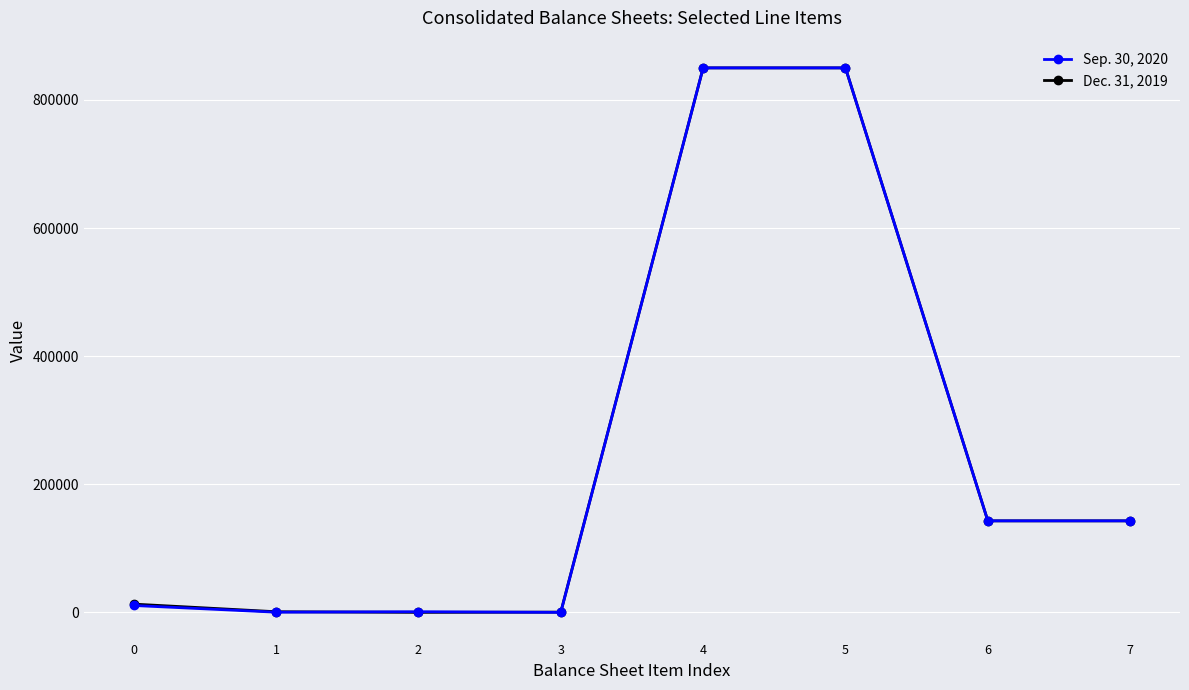

True or false: Dec. 31, 2019 and Sep. 30, 2020 intersect in this chart.

True